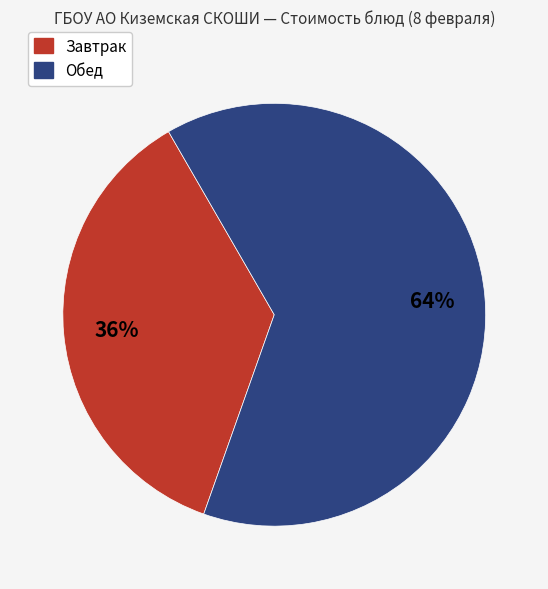

Is there any slice that represents more than half of the pie?

Yes